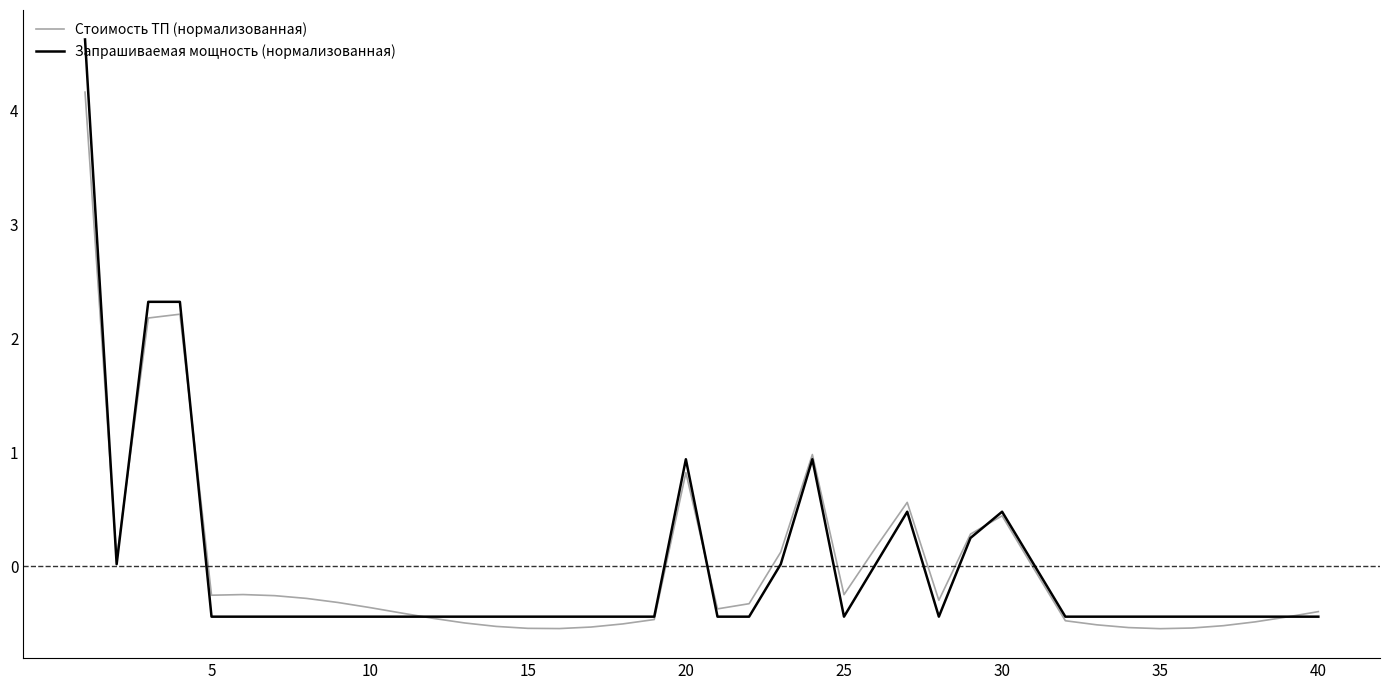

What is the minimum value for Стоимость ТП (нормализованная)?

-0.5